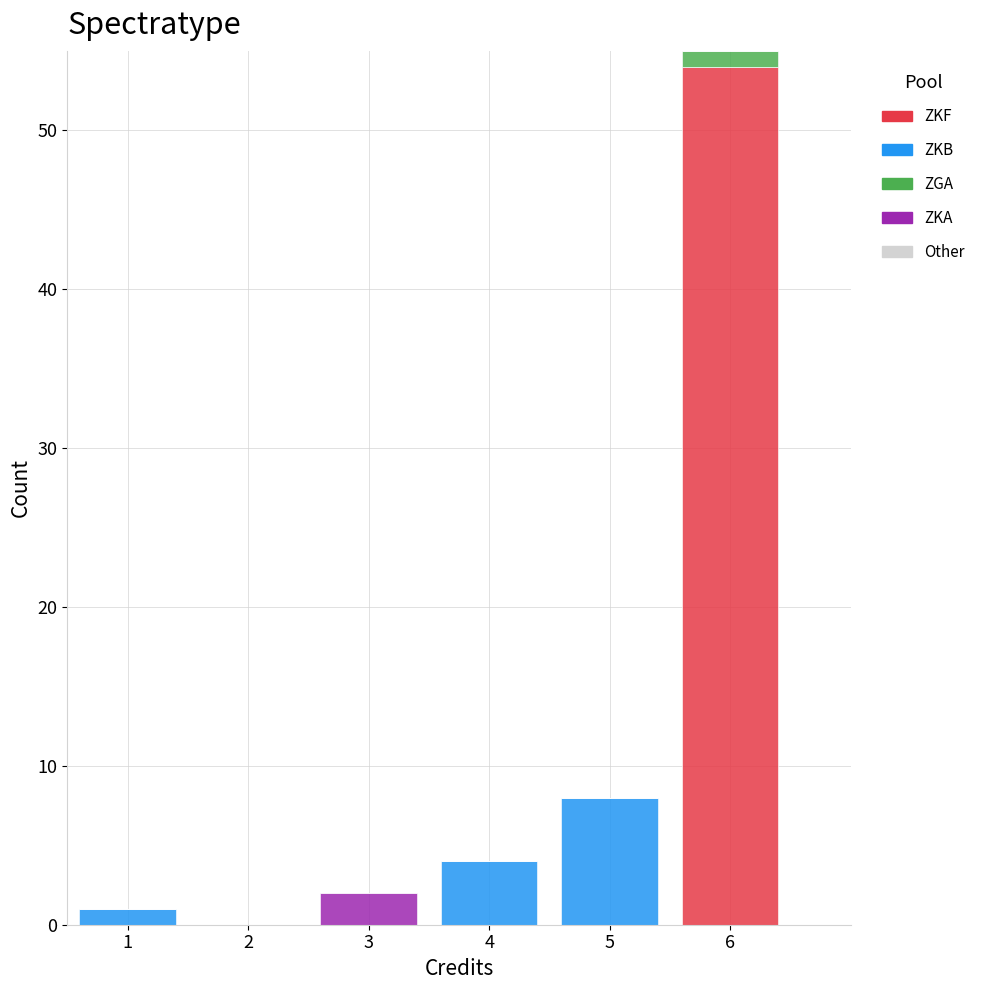

Which range on the x-axis has the tallest stacked bar (by total height)?

5.5 to 6.5